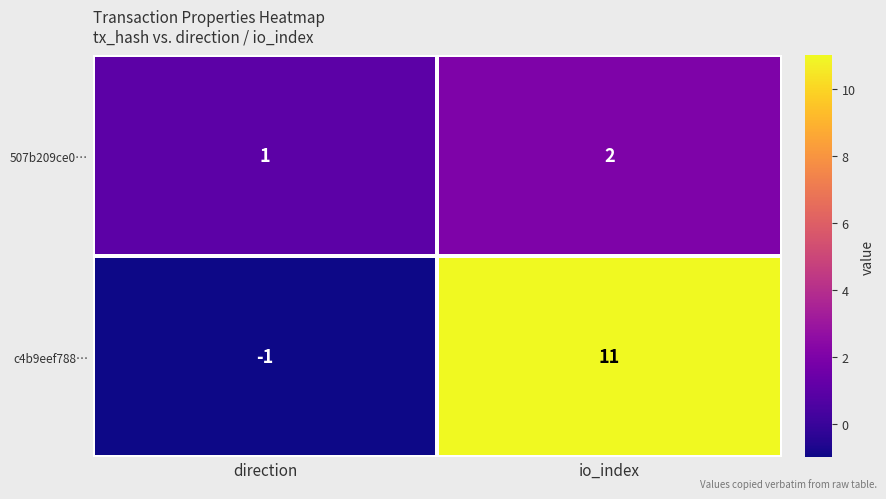

What is the greatest value displayed?

11